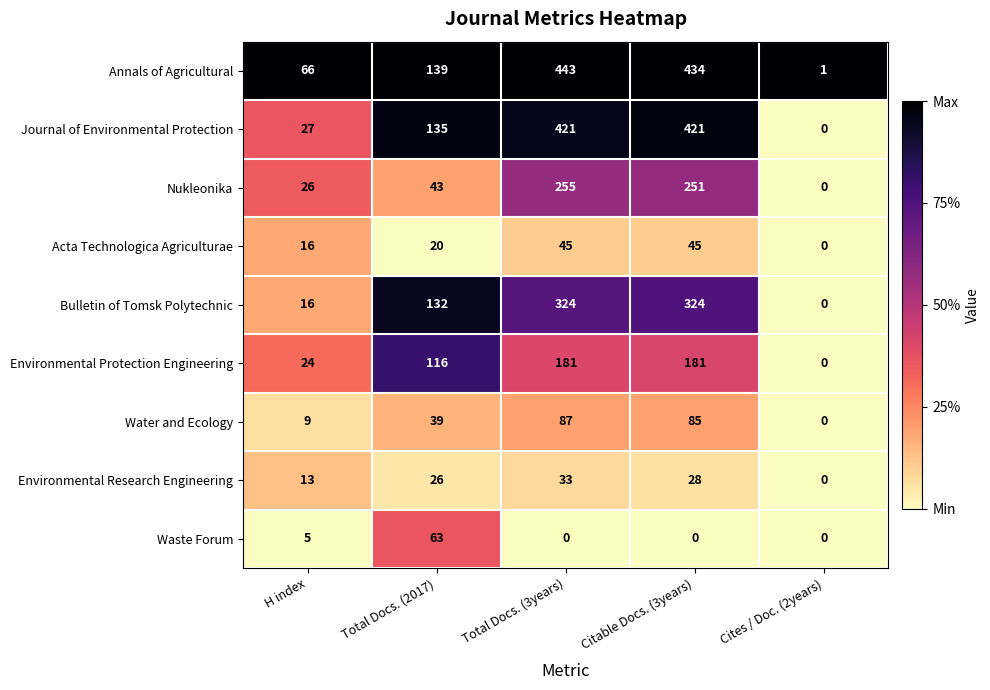

Rank the series by their maximum value, from lowest to highest.

Environmental Research Engineering, Acta Technologica Agriculturae, Waste Forum, Water and Ecology, Environmental Protection Engineering, Nukleonika, Bulletin of Tomsk Polytechnic, Journal of Environmental Protection, Annals of Agricultural